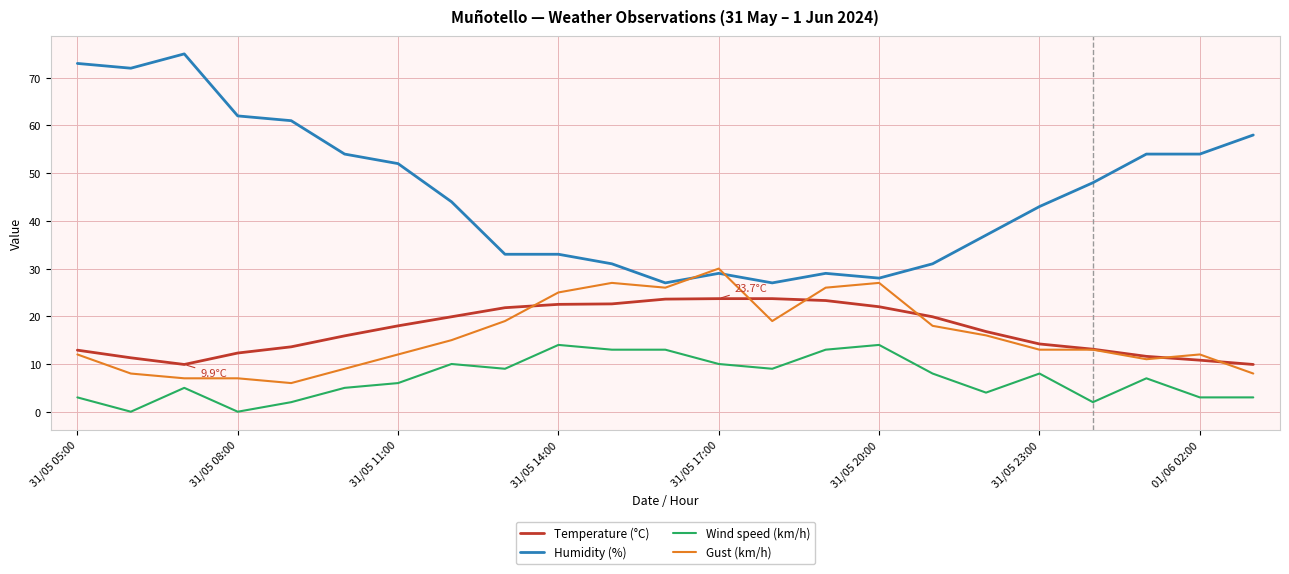

What is the maximum value for Gust (km/h)?

30.0